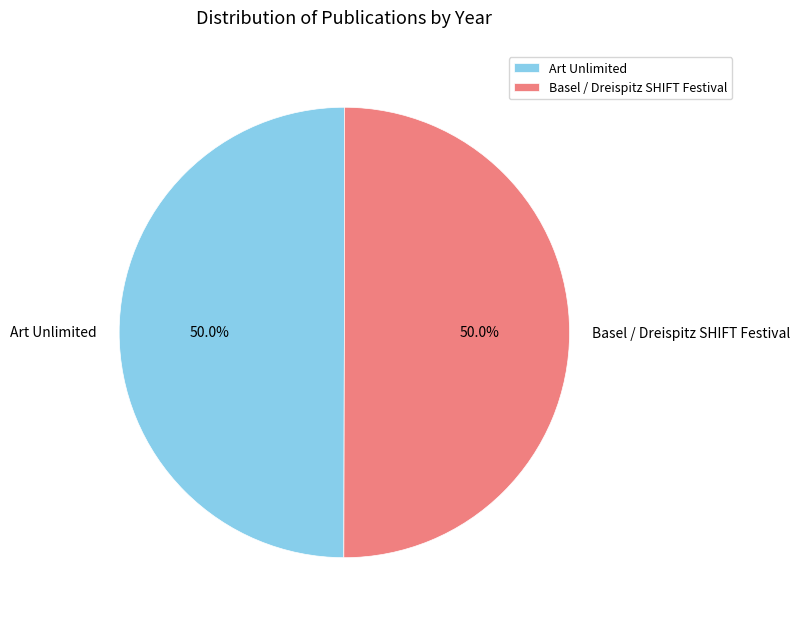

To the nearest percent, what is the combined percentage of Art Unlimited and Basel / Dreispitz SHIFT Festival?

100%